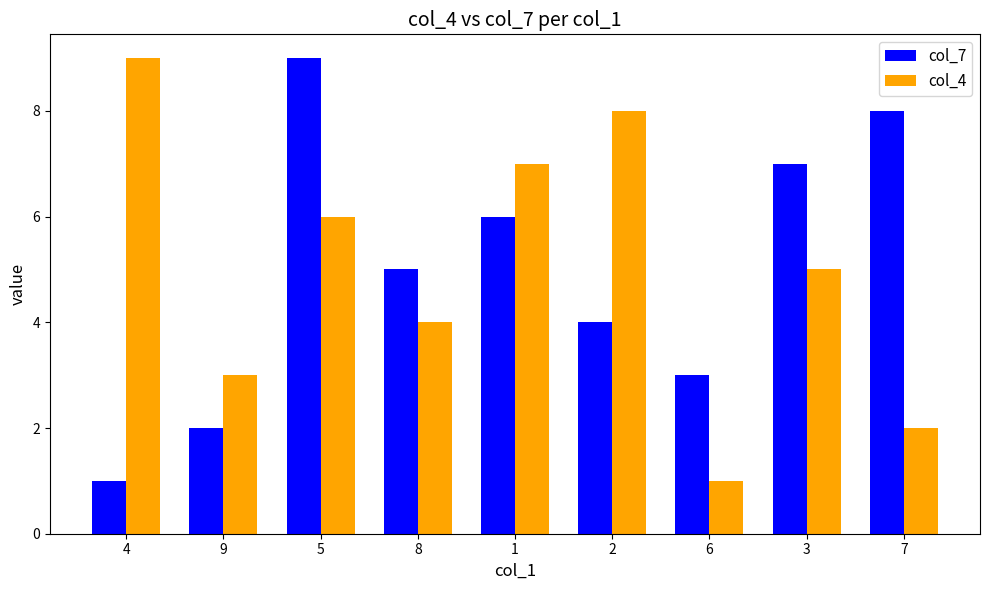

What is the sum of the col_4 values at 4 and 8?

13